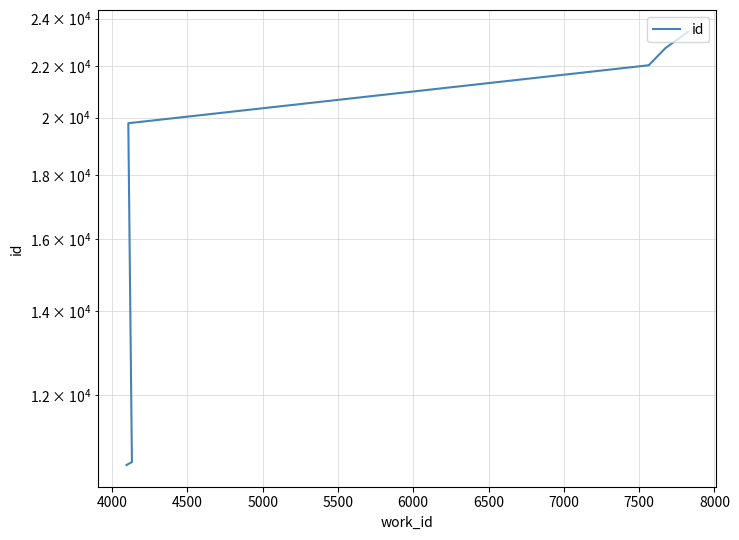

What is the value of the 7th point from the left?

22033